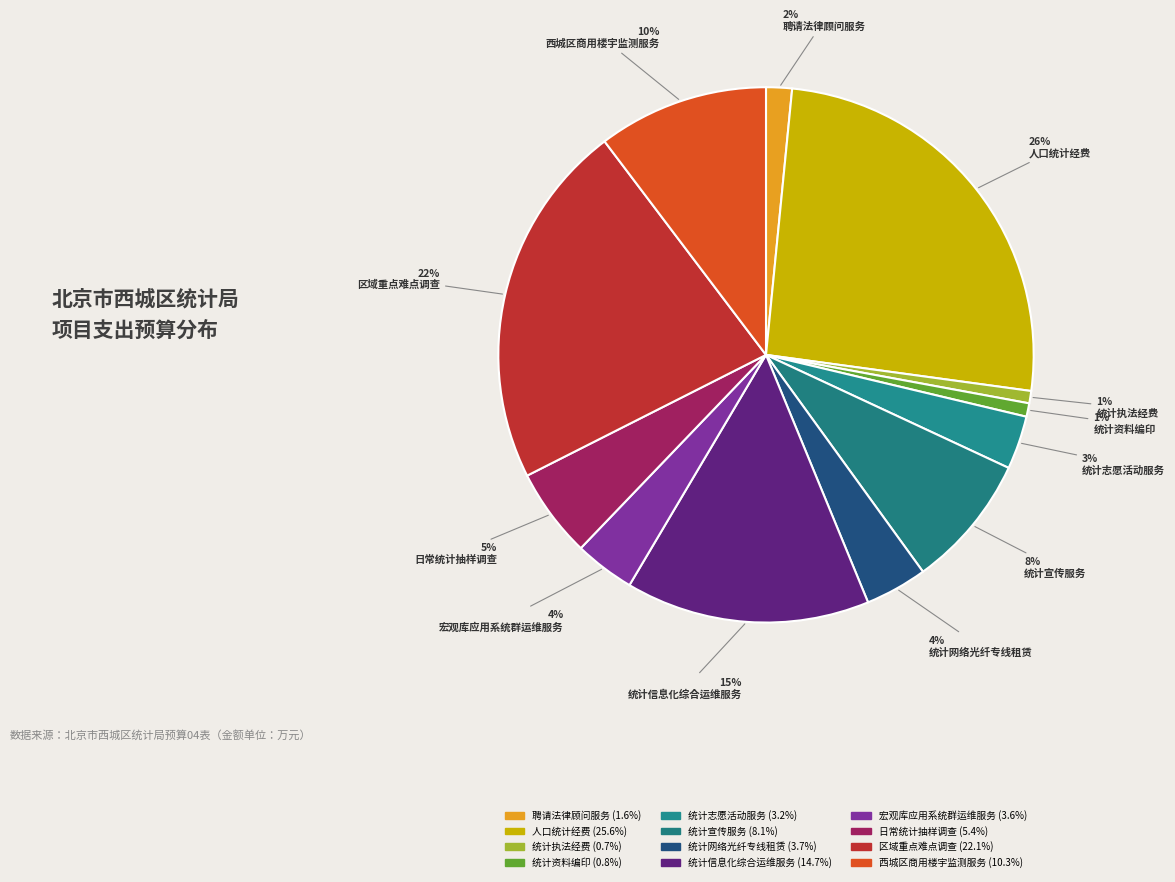

How many slices are in this pie chart?

12